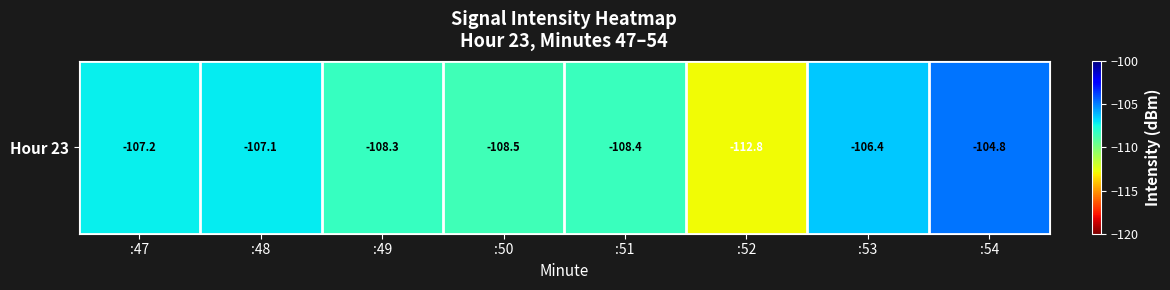

What is the minimum value shown in the chart?

-112.8